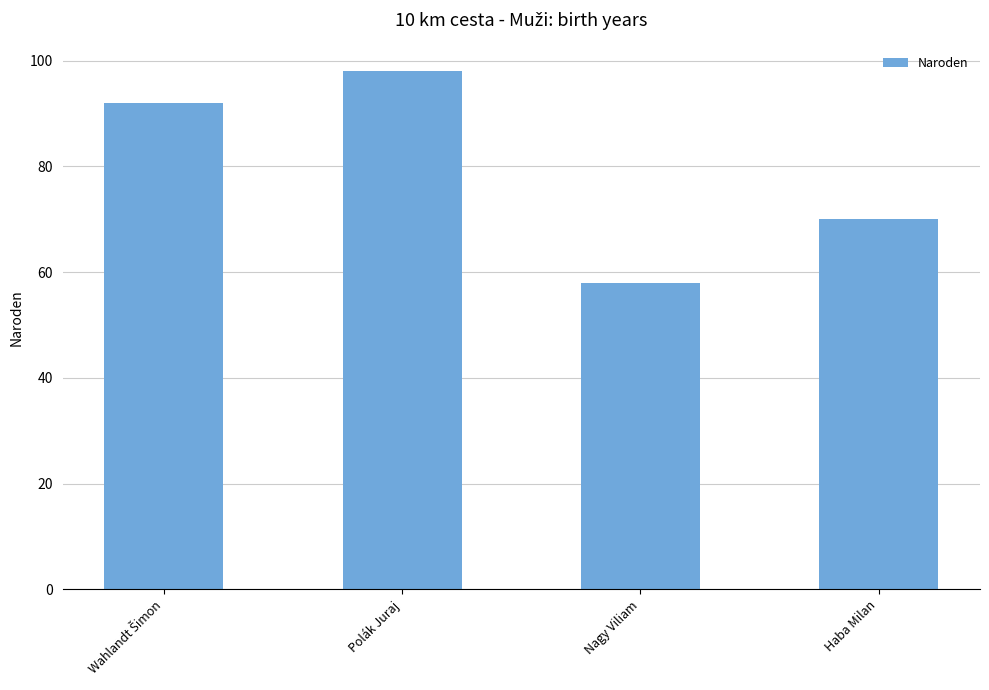

How many bars are there in total?

4